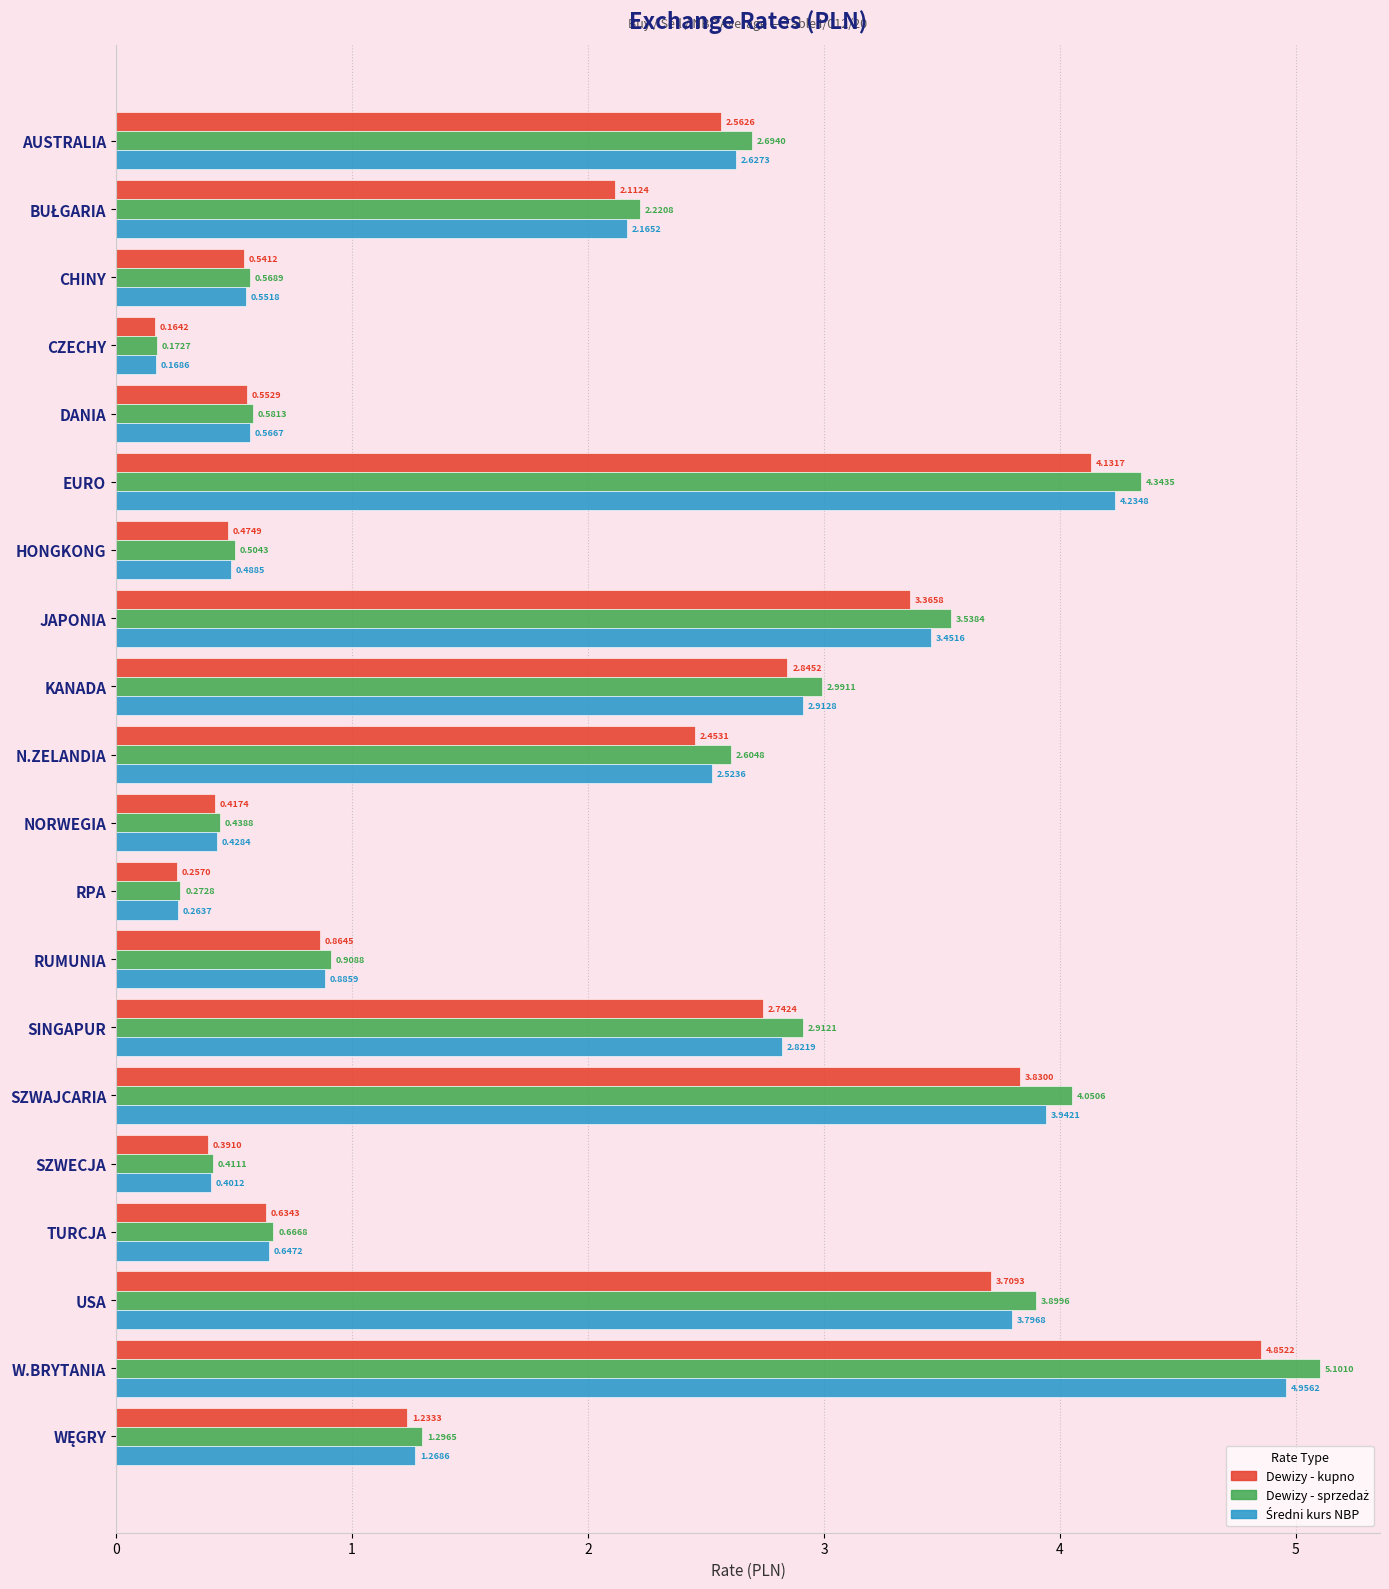

At which category is the sum across all series the highest?

W.BRYTANIA